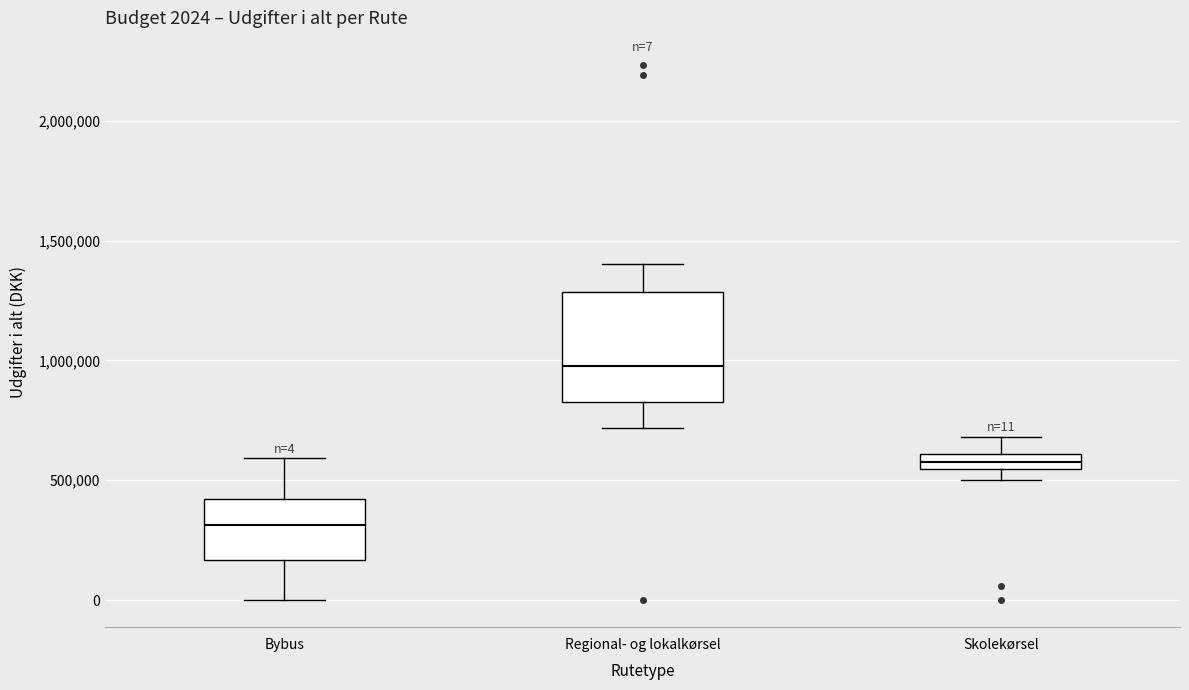

Comparing the boxes themselves (not the whiskers), which one is the tallest?

Regional- og lokalkørsel